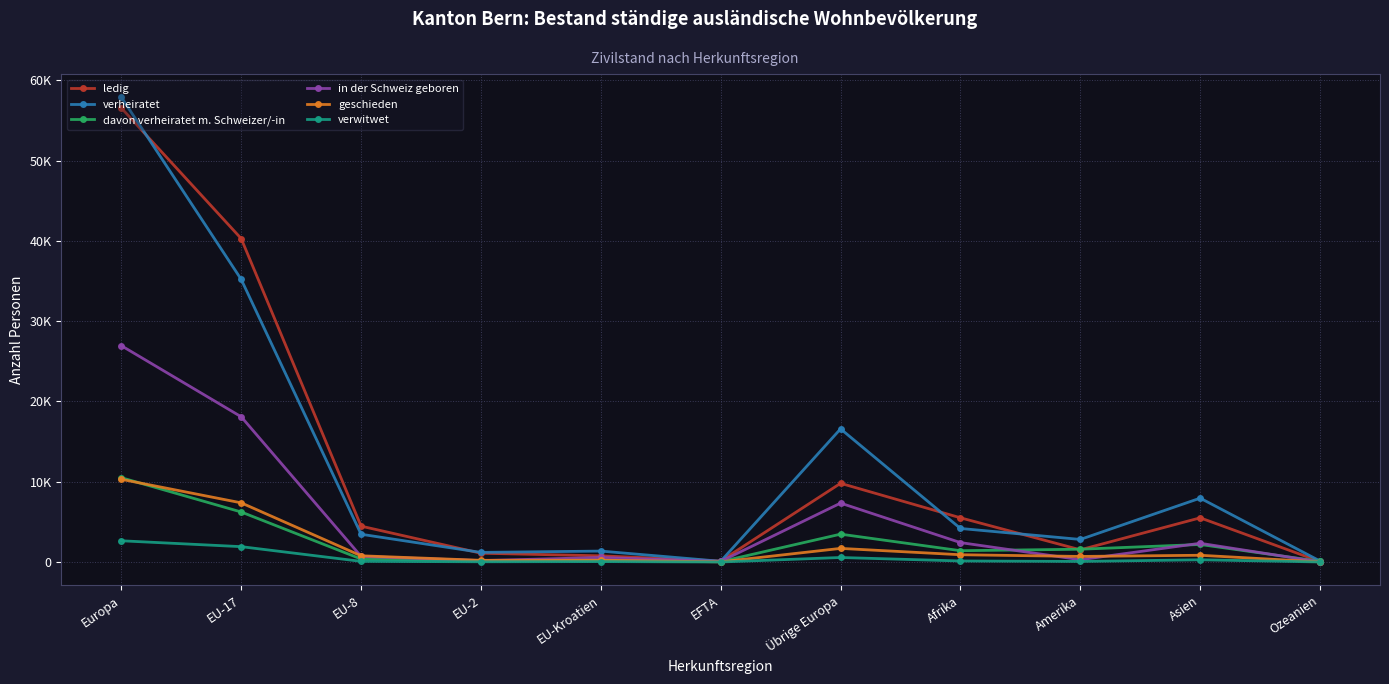

Where is verheiratet nearest to the value 28985?

EU-17